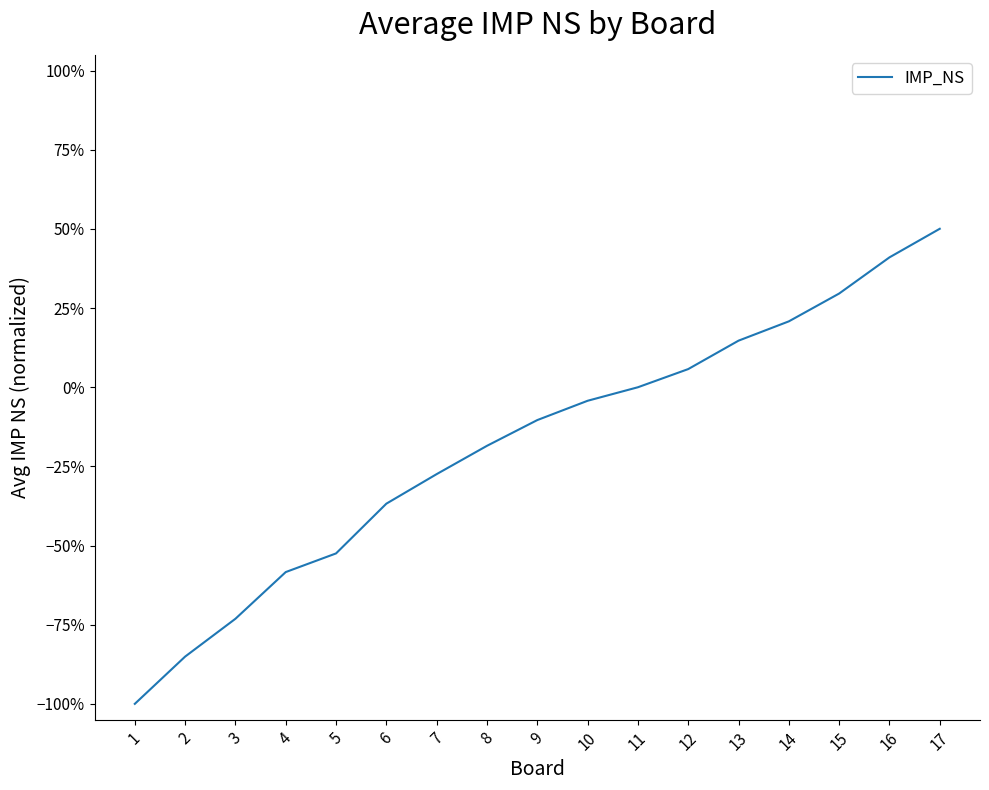

Is this an area chart (filled region under the line)?

No